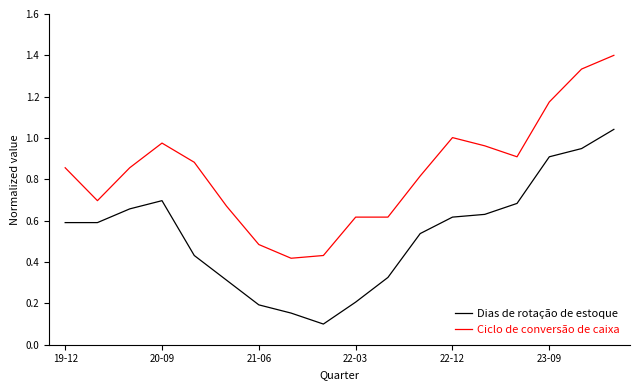

Count the number of data series in this chart.

2